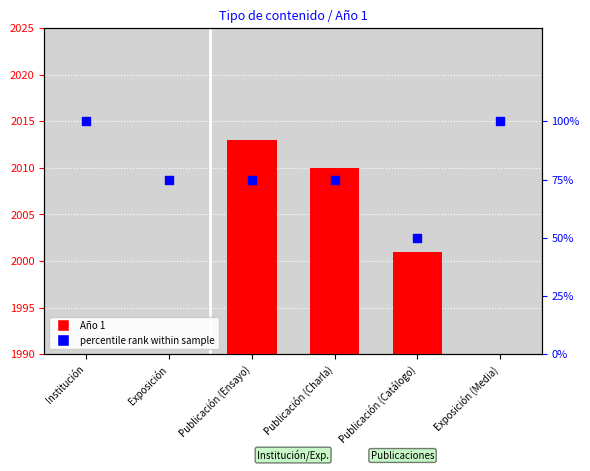

Which series has the widest spread of Y values?

Año 1